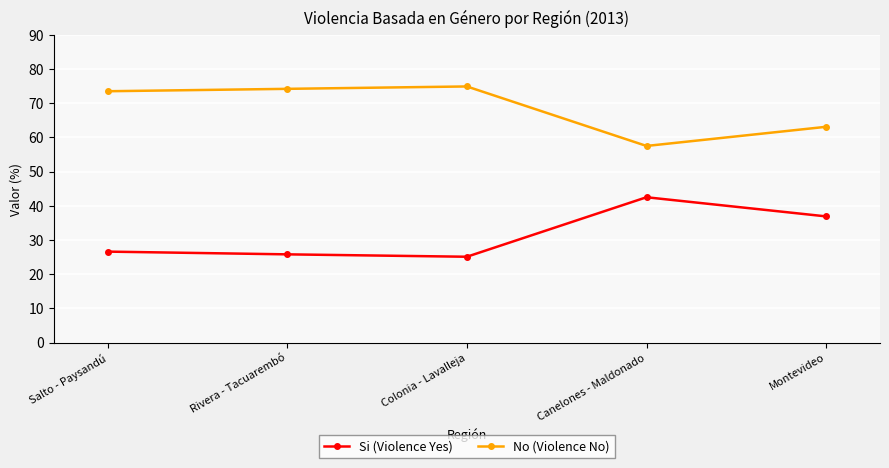

What is the label of the 3rd point from the left?

Colonia - Lavalleja